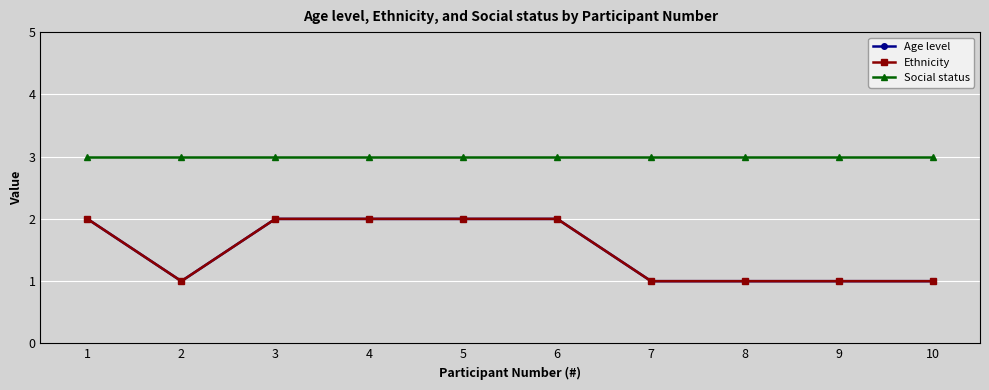

Is the value of Social status at 10 greater than the value of Age level at 9?

Yes